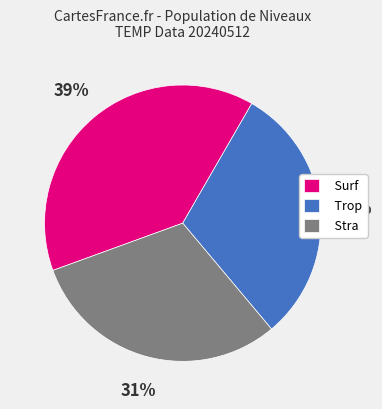

Is the sum of Surf and Stra greater than half?

Yes